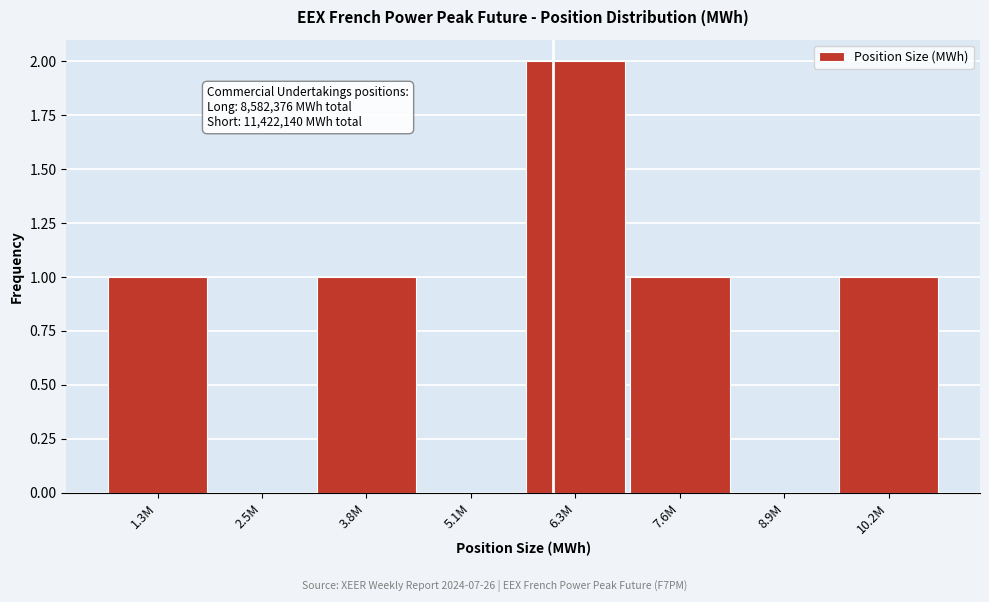

Reading left to right, what are all the values shown in this chart?

1.3M=1	2.5M=0	3.8M=1	5.1M=0	6.3M=2	7.6M=1	8.9M=0	10.2M=1